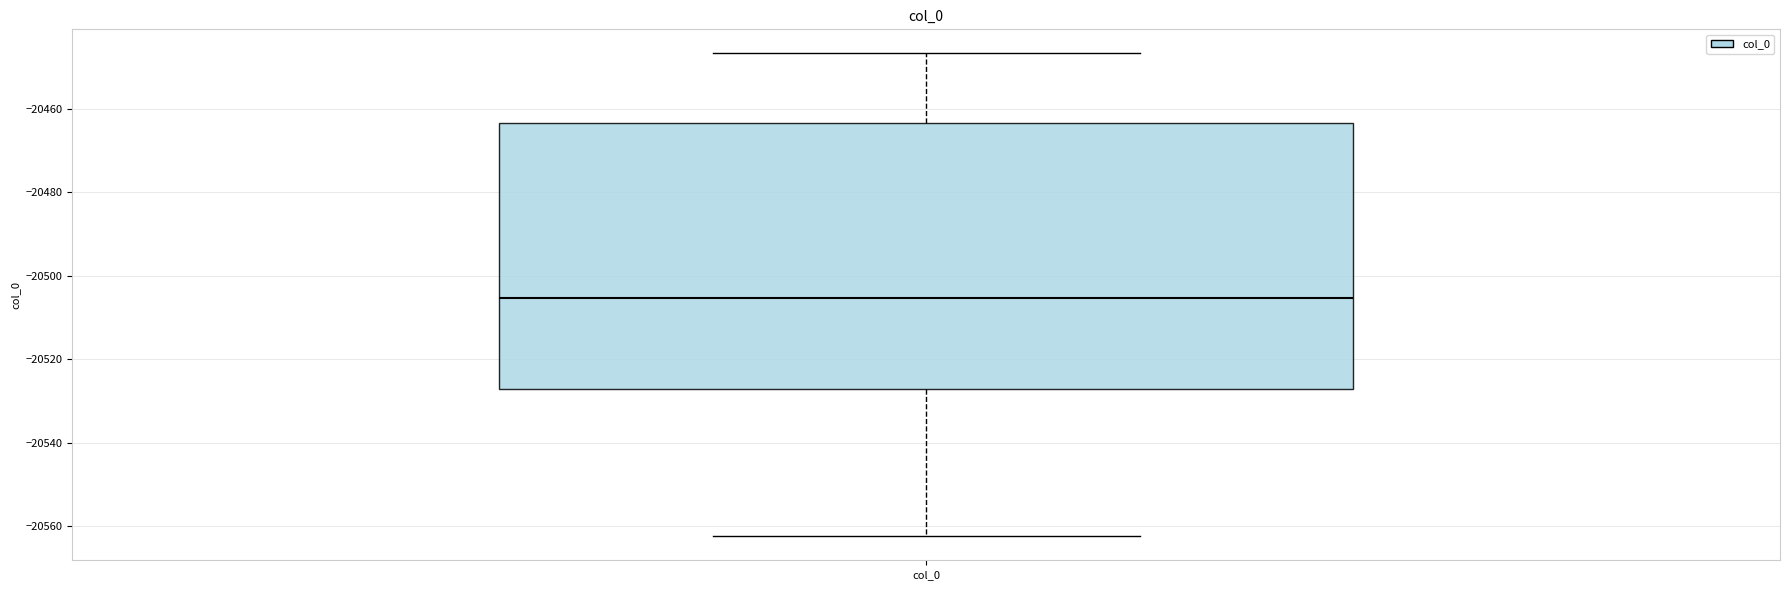

Where is the upper edge of the box for col_0 on the y-axis? The values are not printed on the chart, so give them approximately, as read against the axis.

-20464